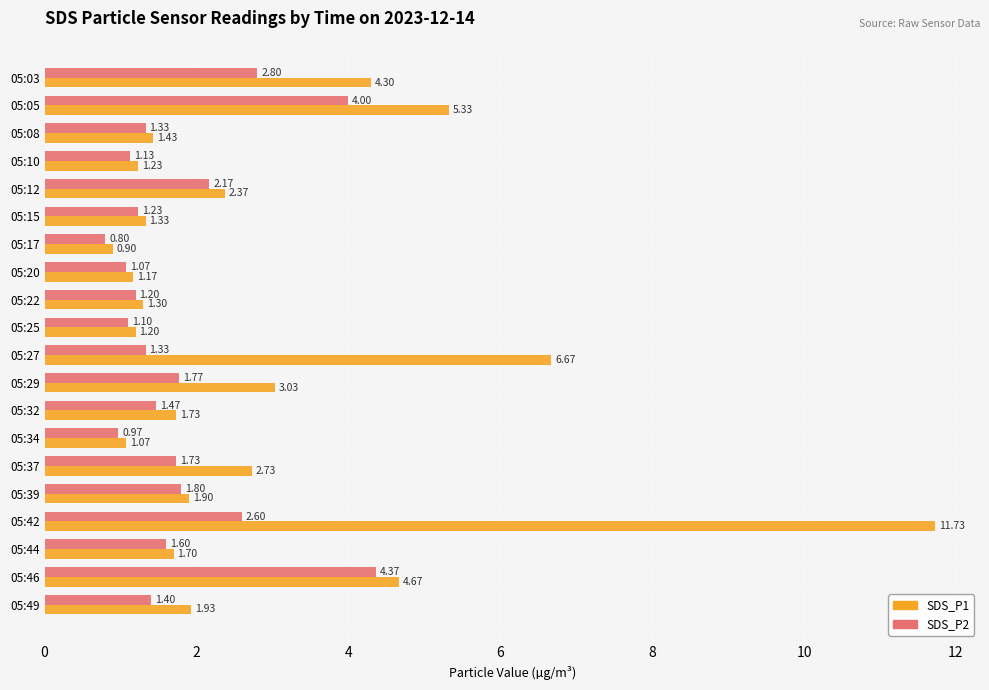

At which category is the sum across all series the highest?

05:42